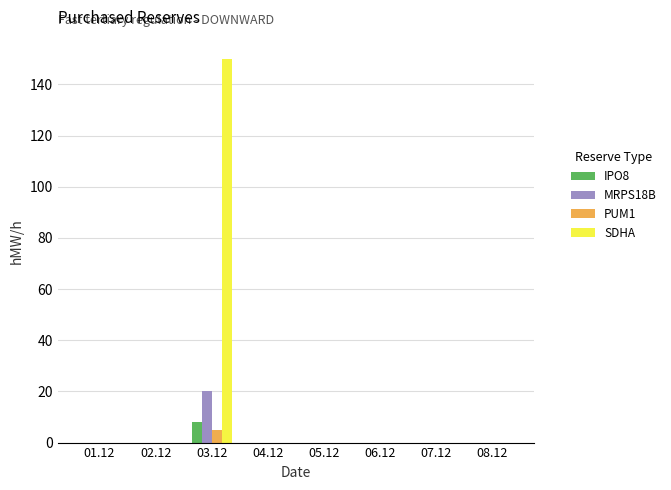

The PUM1 series shows 0 at 06.12. True or false?

True